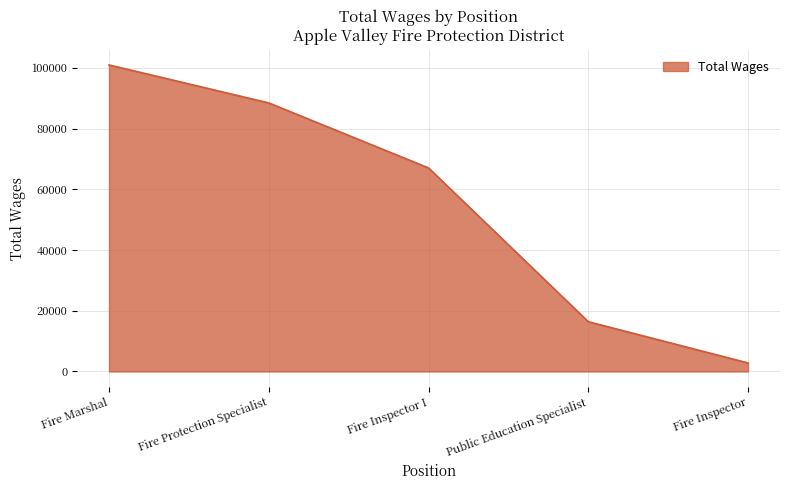

What is the sum of all values?

275594